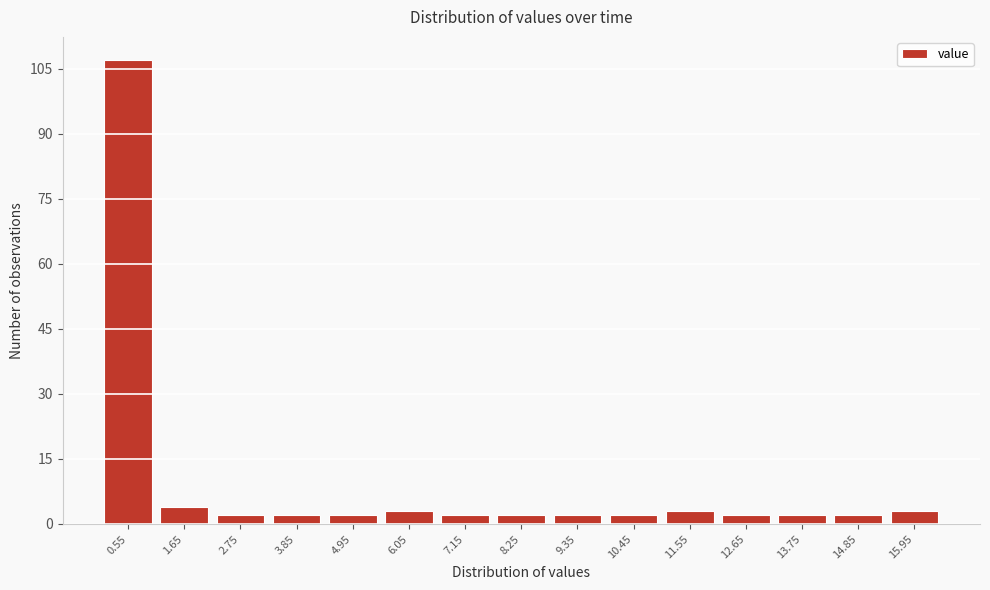

Reading left to right, transcribe this chart: for each bar, give the range it covers on the x-axis and its height. Neither the bar edges nor the heights are printed on the chart, so give them approximately, as read against the axes.

0.0 to 1.1: 108
1.1 to 2.2: 4
2.2 to 3.3: 2
3.3 to 4.4: 2
4.4 to 5.5: 2
5.5 to 6.6: 4
6.6 to 7.7: 2
7.7 to 8.8: 2
8.8 to 9.9: 2
9.9 to 11.0: 2
11.0 to 12.1: 4
12.1 to 13.2: 2
13.2 to 14.3: 2
14.3 to 15.4: 2
15.4 to 16.5: 4